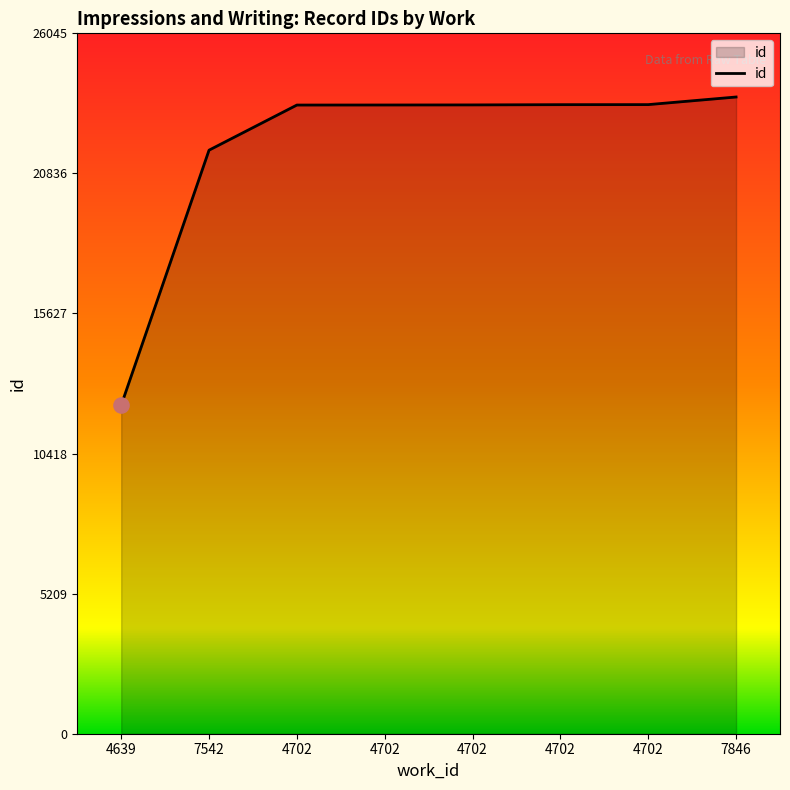

What is the ratio of the value at 4702 to the value at 7542?

1.1